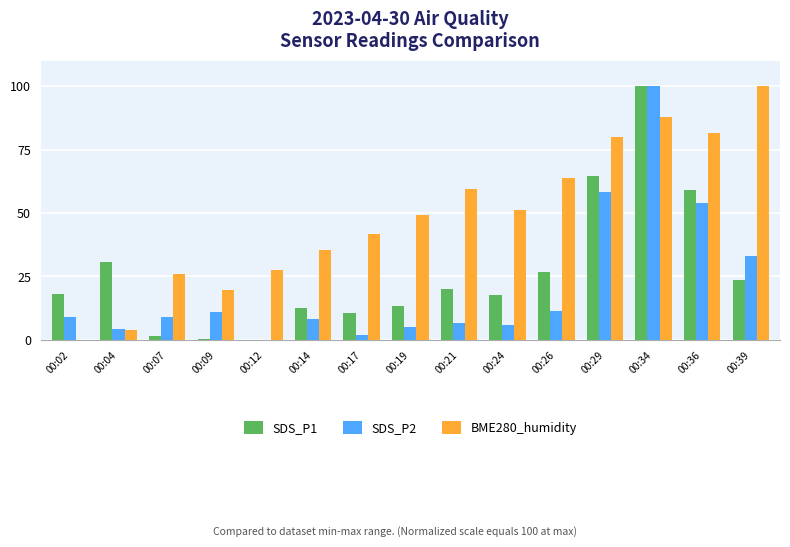

What is the sum of all BME280_humidity values?

727.2